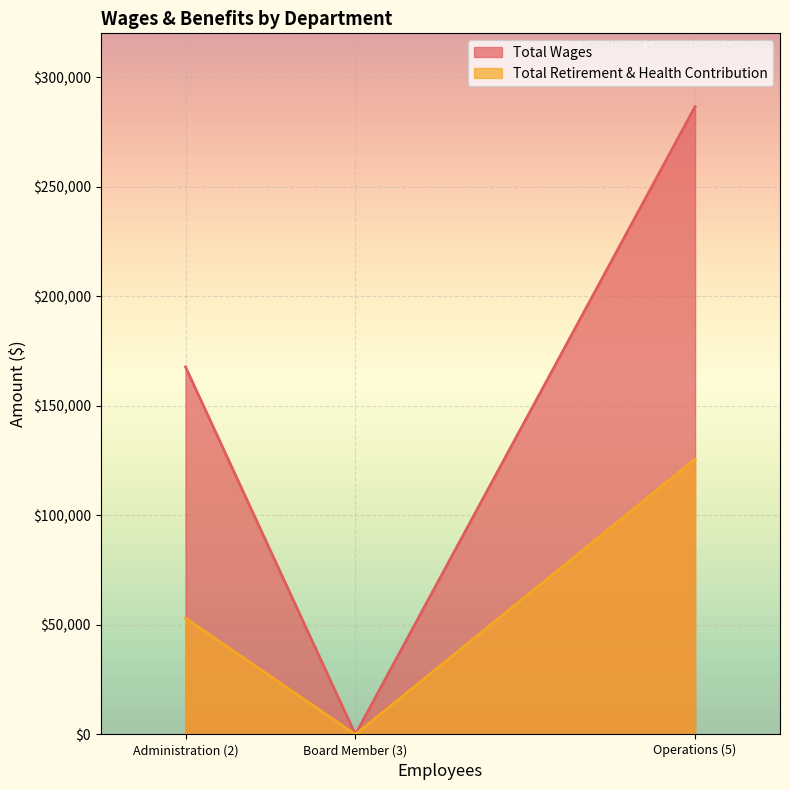

What is the maximum value for Total Retirement & Health Contribution?

125691